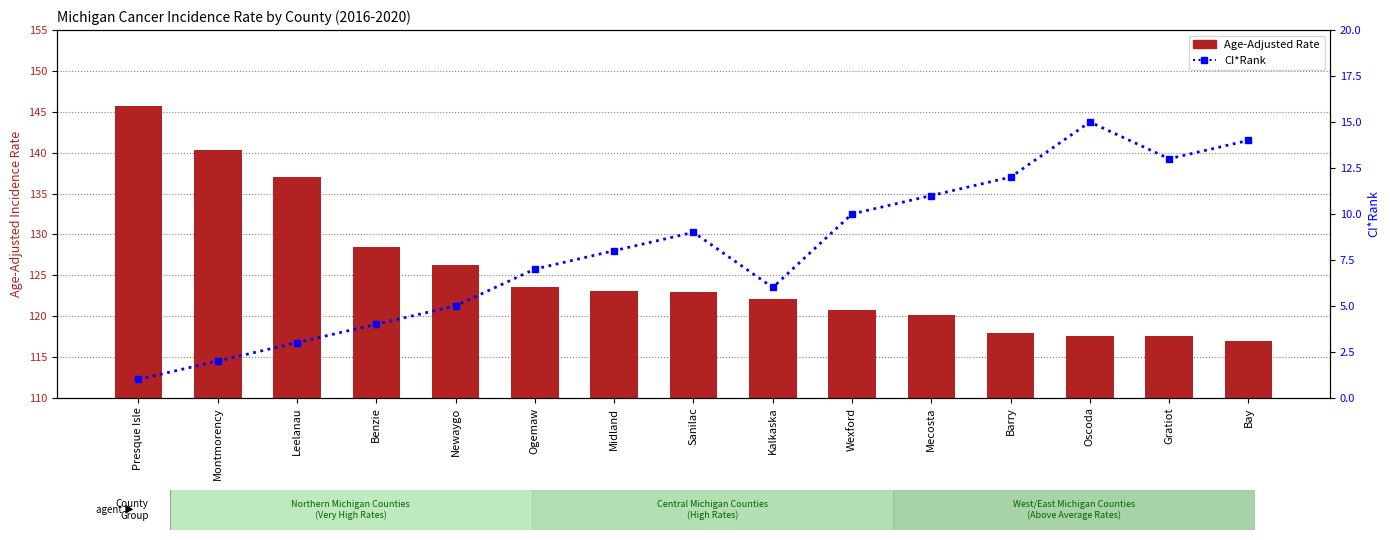

Reading left to right, what are all the values shown in this chart?

Age-Adjusted Rate: 145.7	140.3	137.0	128.5	126.3	123.6	123.1	123.0	122.1	120.8	120.1	117.9	117.6	117.5	117.0
CI*Rank: 1.0	2.0	3.0	4.0	5.0	7.0	8.0	9.0	6.0	10.0	11.0	12.0	15.0	13.0	14.0